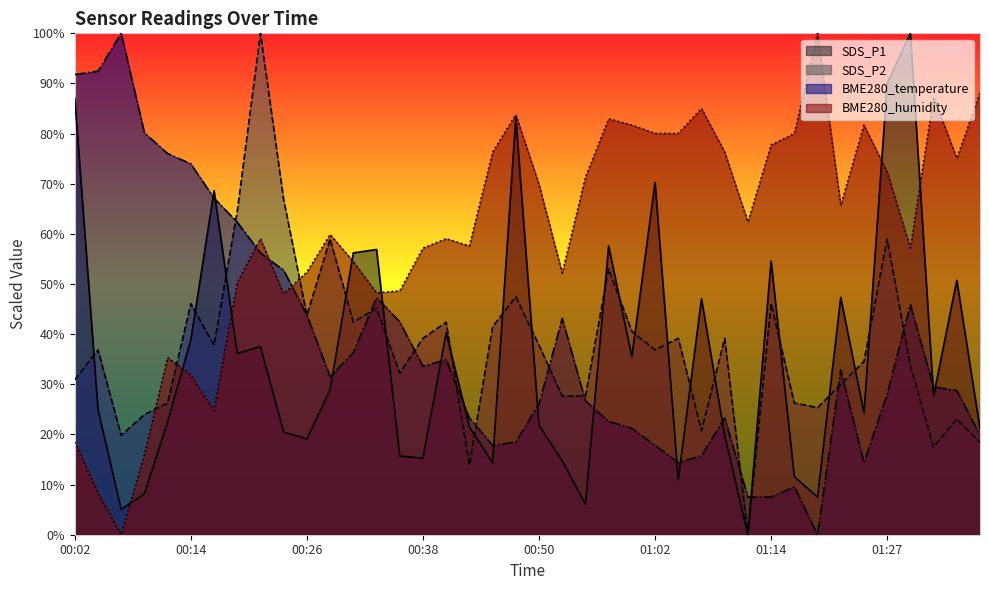

What is the label of the 31st point from the right?

00:23